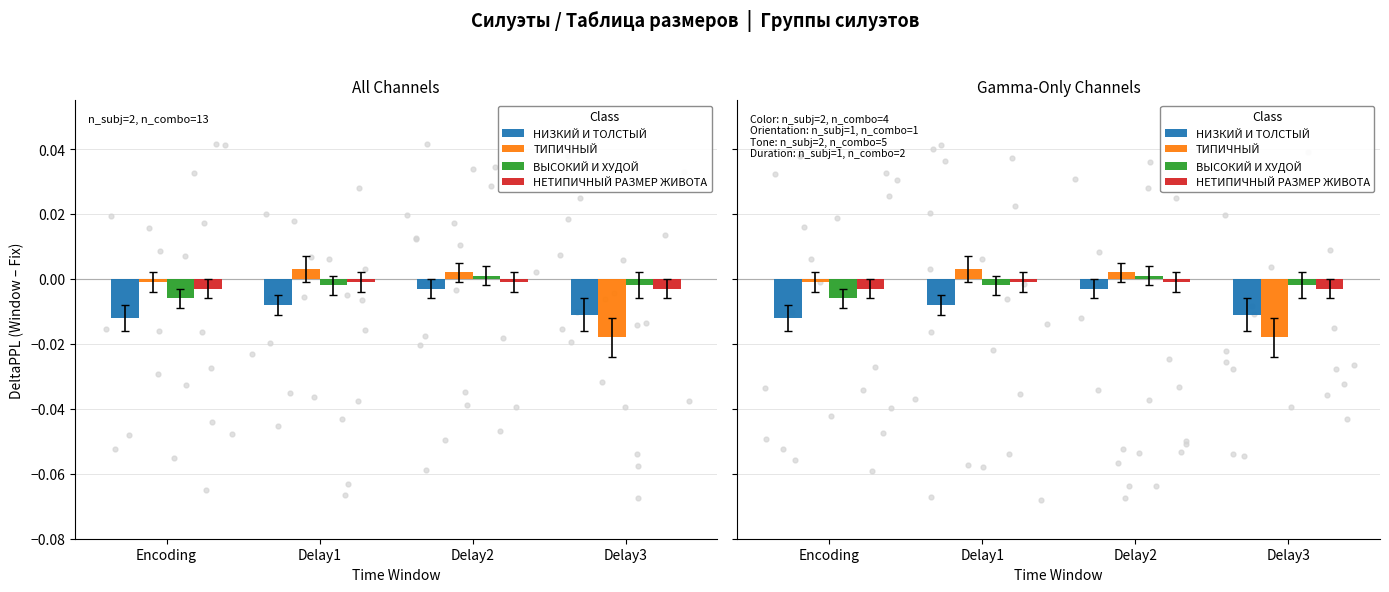

Which series reaches the maximum Y coordinate?

ТИПИЧНЫЙ